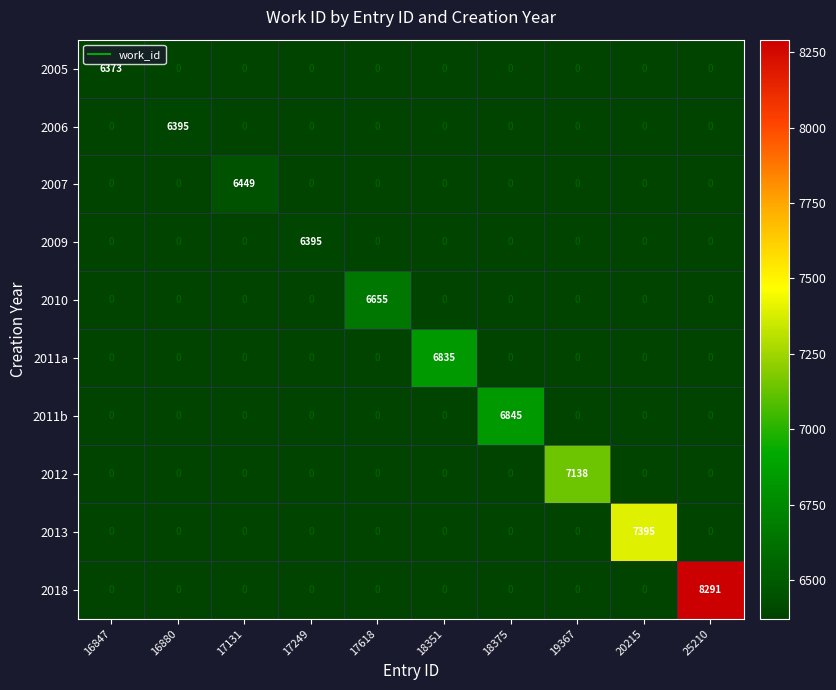

At which category is the sum across all series the highest?

25210